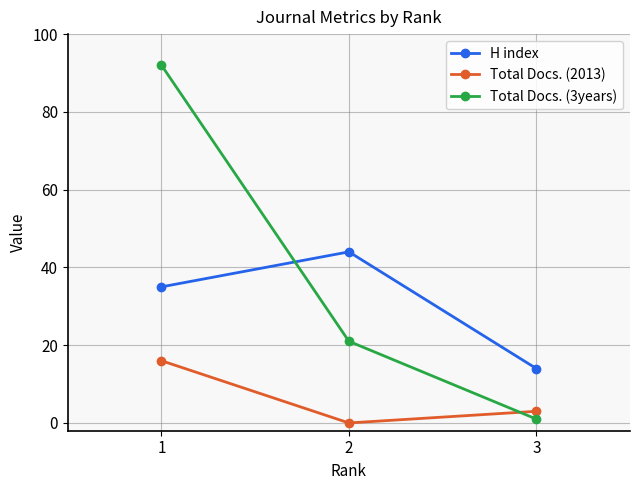

Is it true that Total Docs. (3years) equals 92 at 1?

True